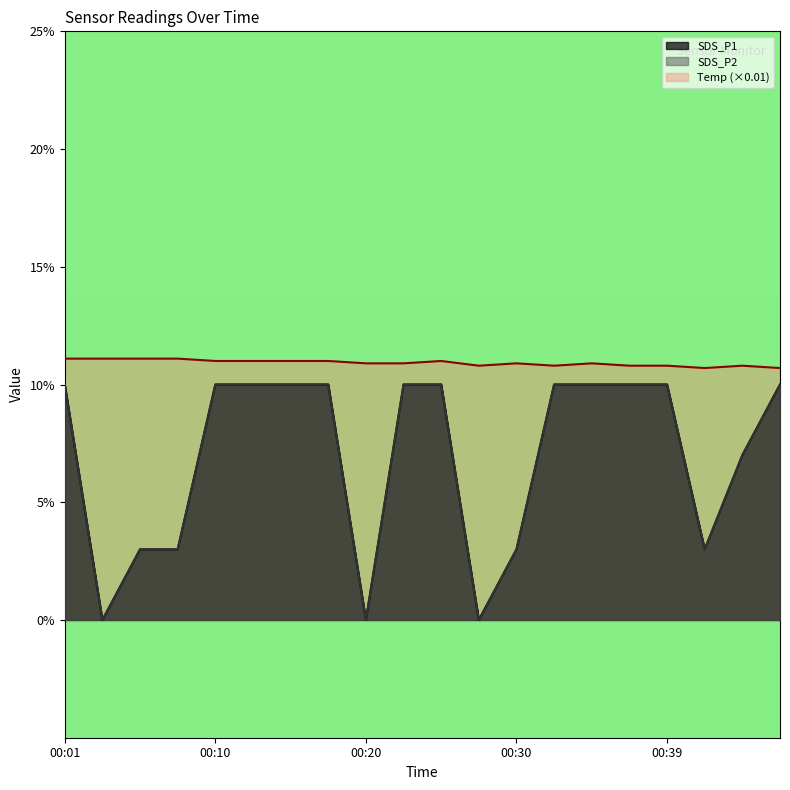

Which series has the largest total across all categories?

Temp